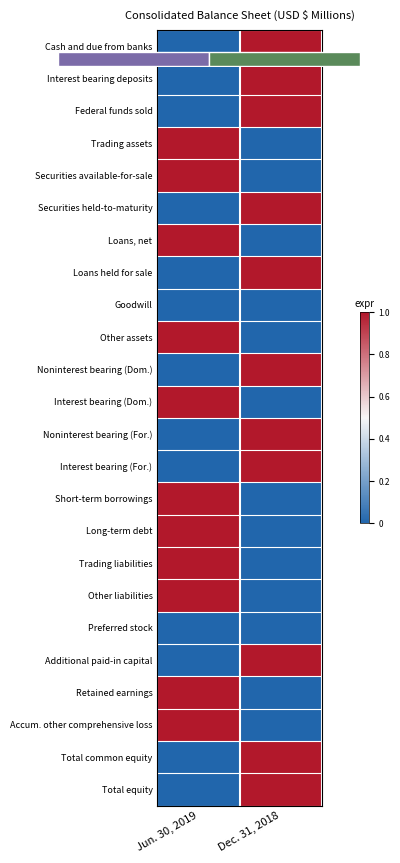

The Additional paid-in capital series shows 1 at Jun. 30, 2019. True or false?

False